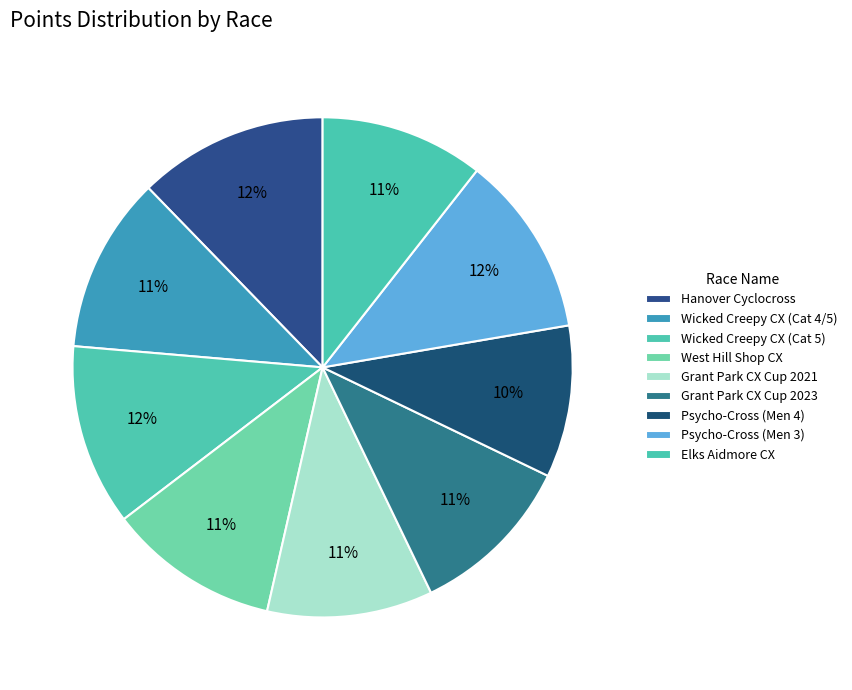

What is the ratio of the value at Grant Park CX Cup 2023 to the value at West Hill Shop CX?

1.0